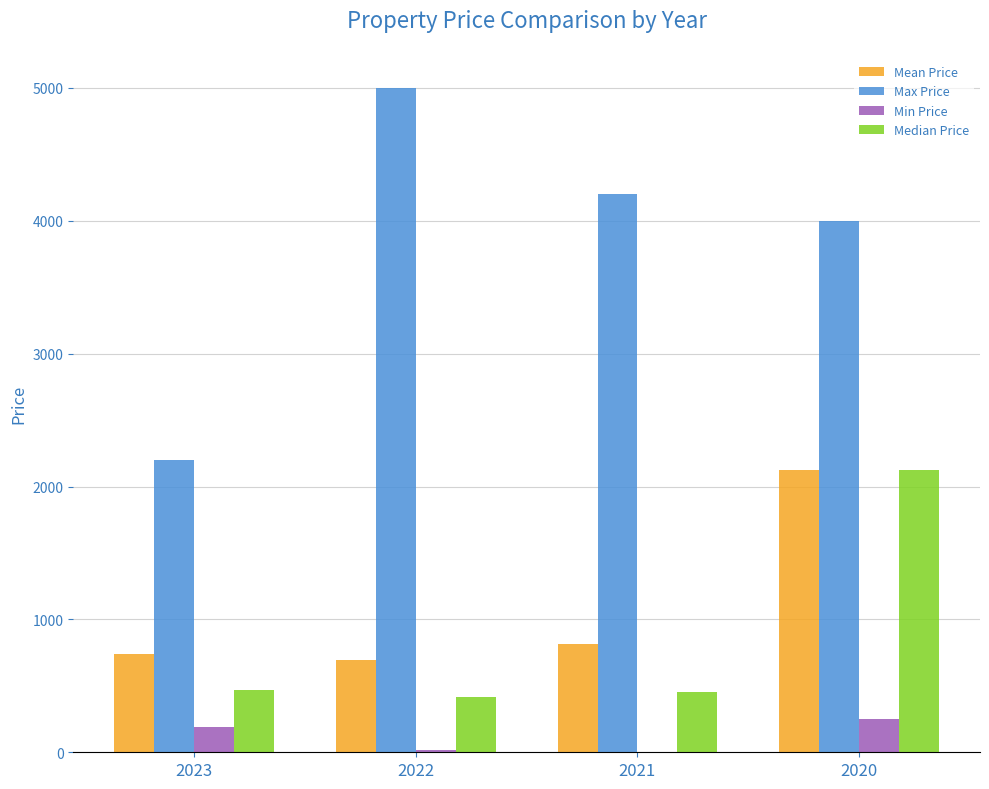

Are the bars horizontal?

No